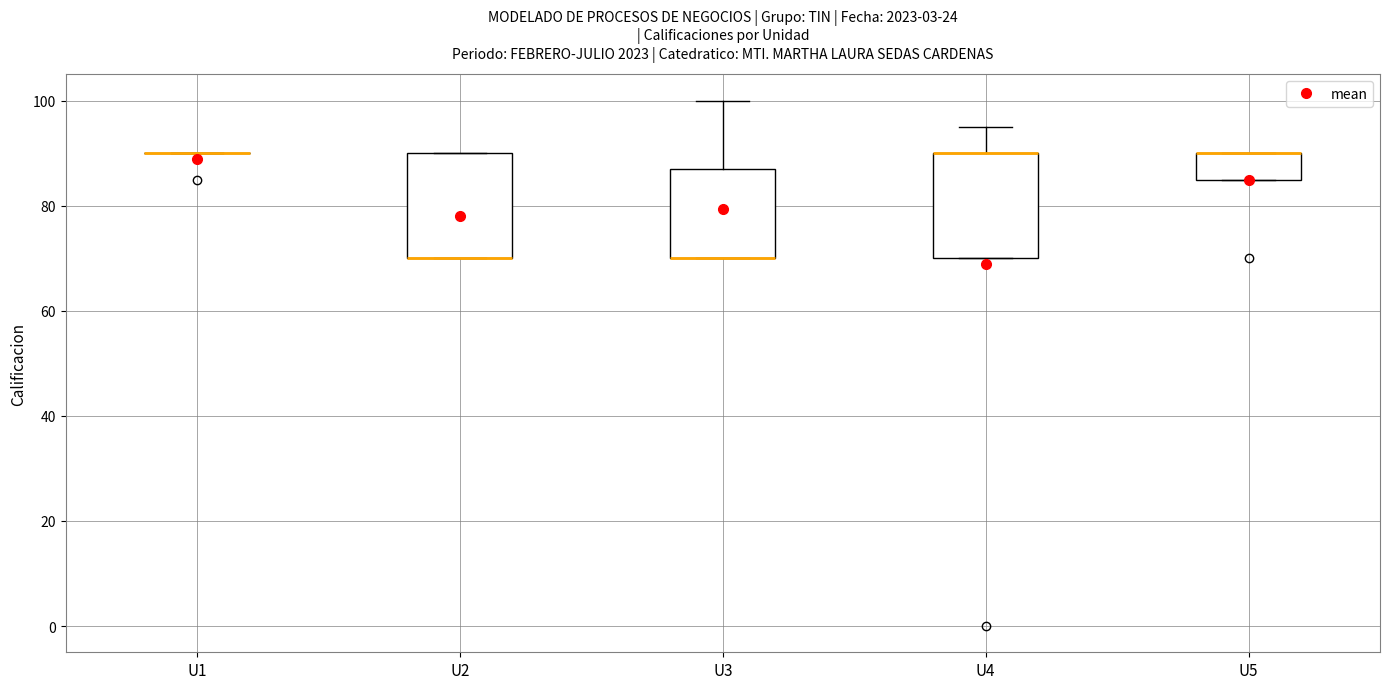

Where is the lower edge of the box for U2 on the y-axis? The values are not printed on the chart, so give them approximately, as read against the axis.

70